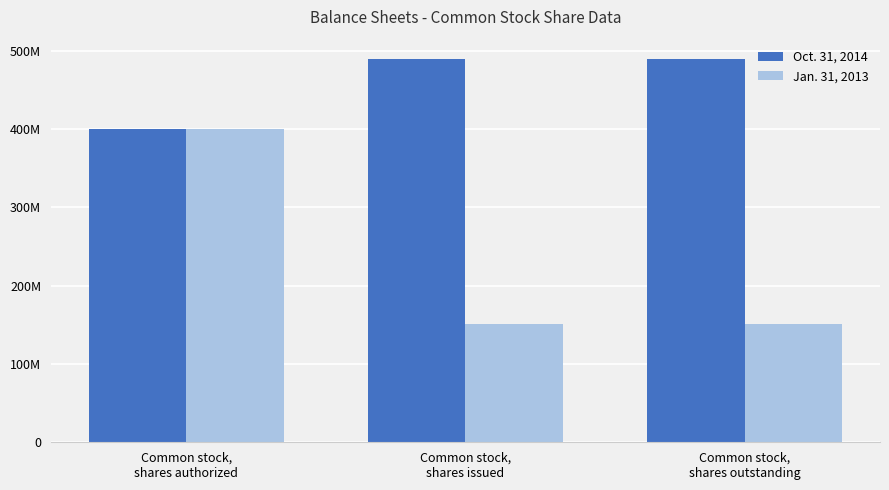

Are the bars horizontal?

No